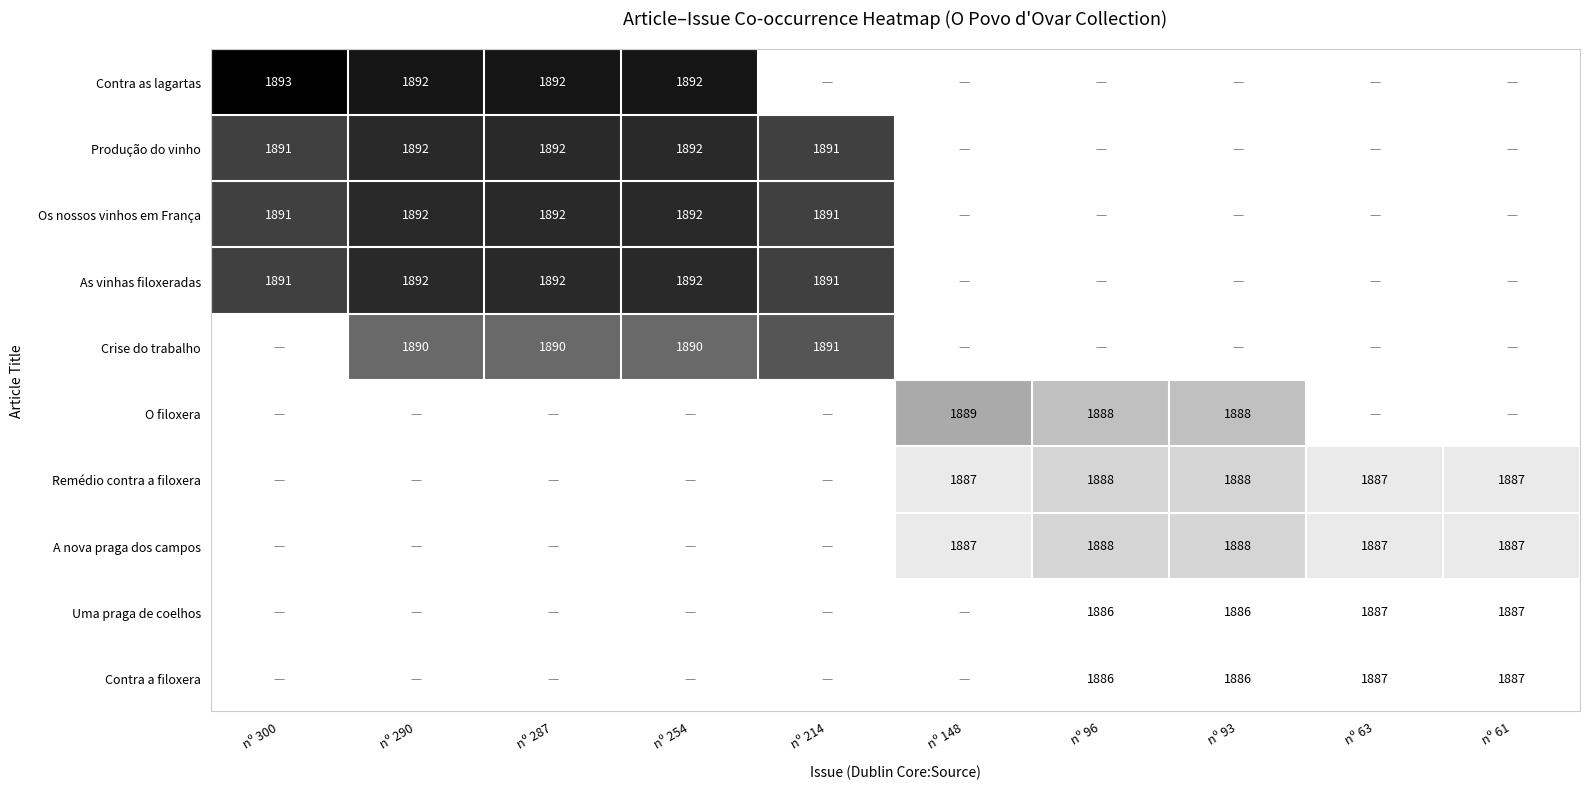

The A nova praga dos campos series shows 3091 at nº 93. True or false?

False